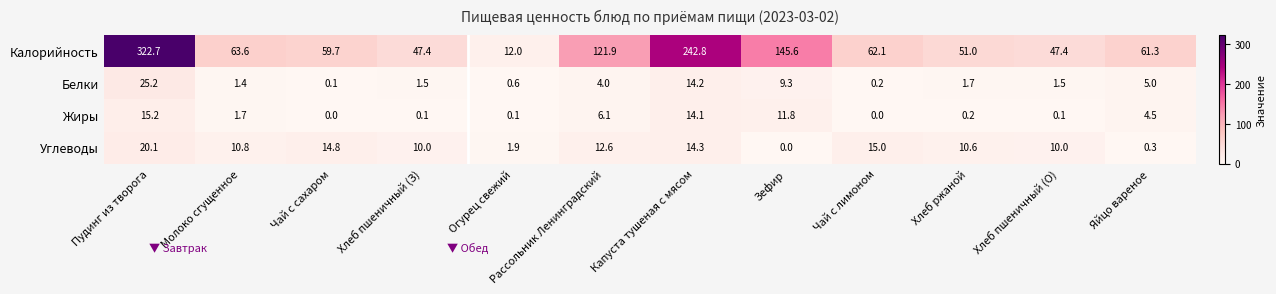

At which category is the sum across all series the highest?

Пудинг из творога